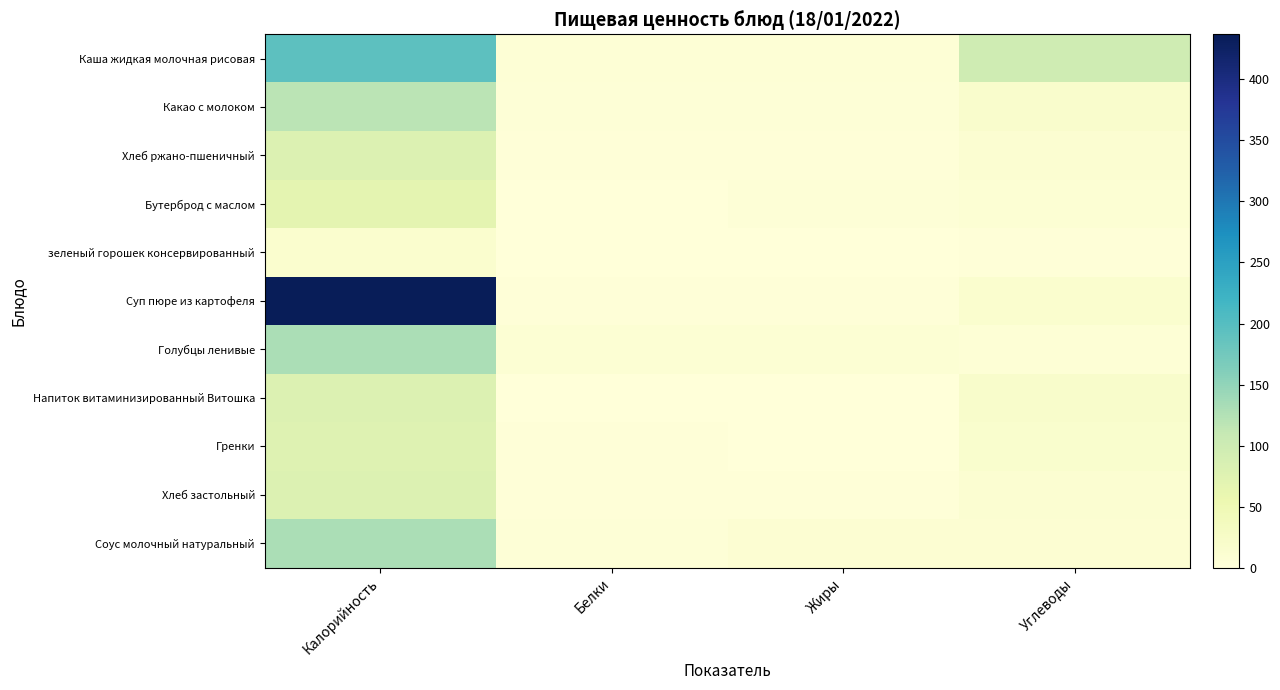

List the series in order of their peak value, highest first.

Суп пюре из картофеля, Каша жидкая молочная рисовая, Голубцы ленивые, Соус молочный натуральный, Какао с молоком, Напиток витаминизированный Витошка, Хлеб ржано-пшеничный, Хлеб застольный, Гренки, Бутерброд с маслом, зеленый горошек консервированный